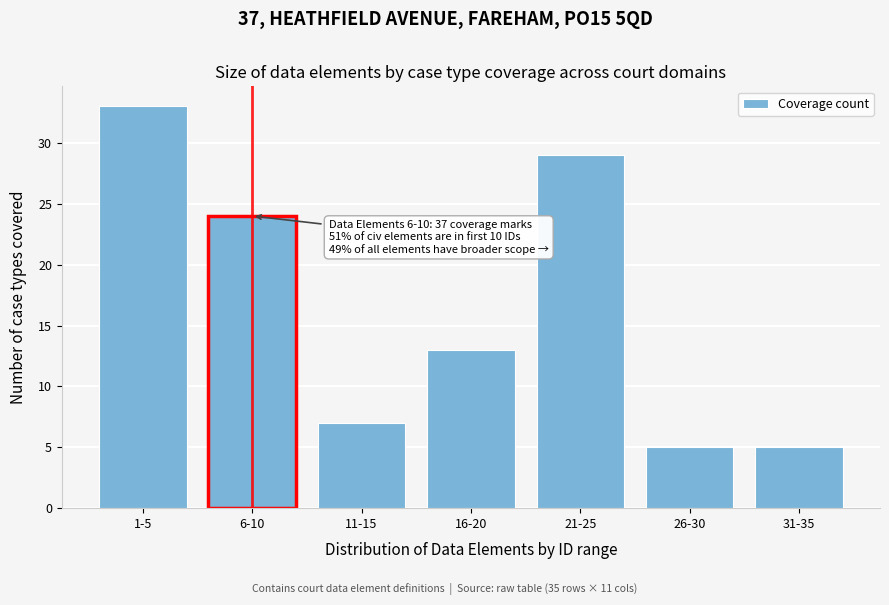

Reading left to right, transcribe all the data shown in this chart.

1-5=33	6-10=24	11-15=7	16-20=13	21-25=29	26-30=5	31-35=5